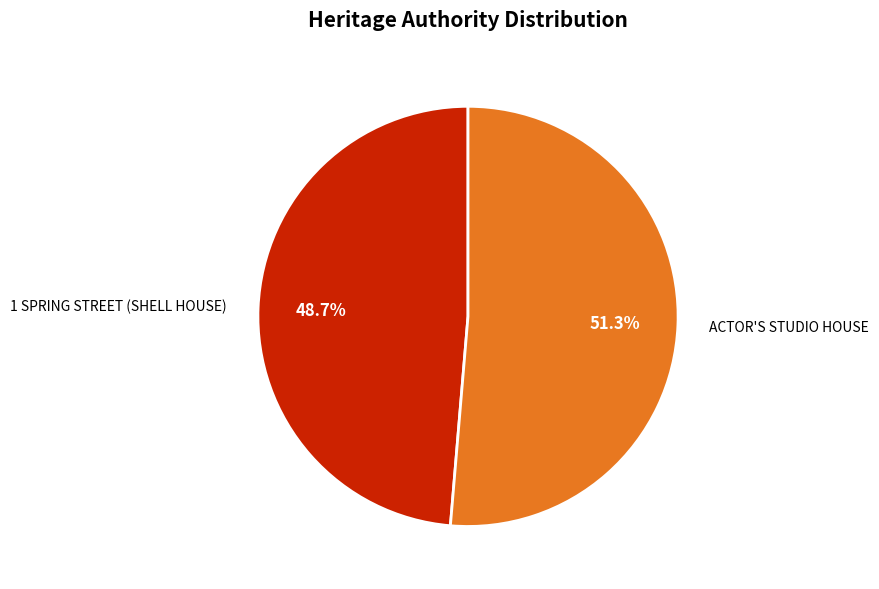

What percentage do ACTOR'S STUDIO HOUSE and 1 SPRING STREET (SHELL HOUSE) together represent?

100.0%